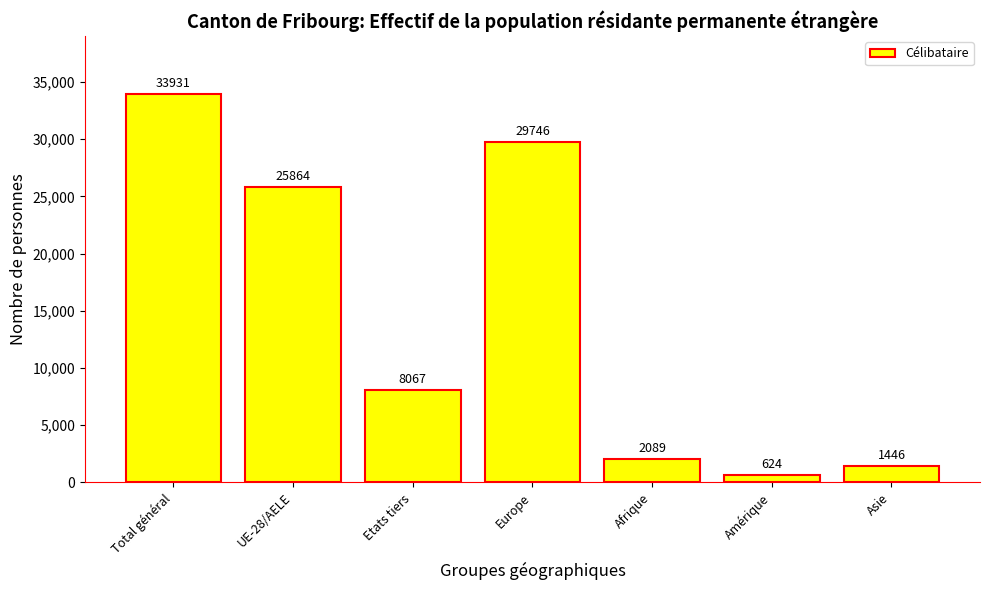

How many data points are less than 8067?

3